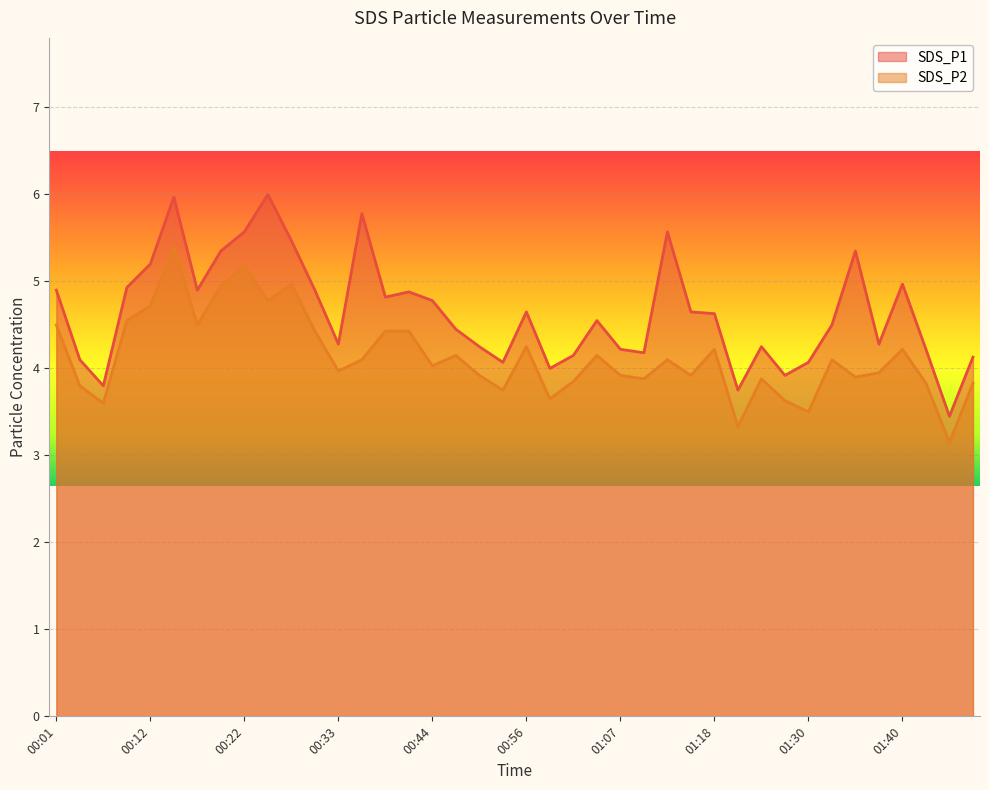

The value of SDS_P2 at 01:40 is 4.2. True or false?

True